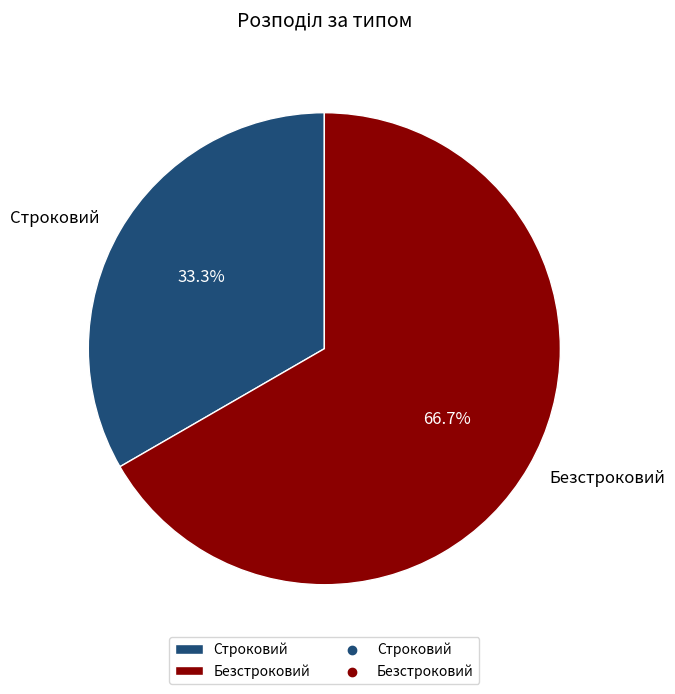

To the nearest percent, what is the difference between the Строковий and Безстроковий slice percentages?

33%